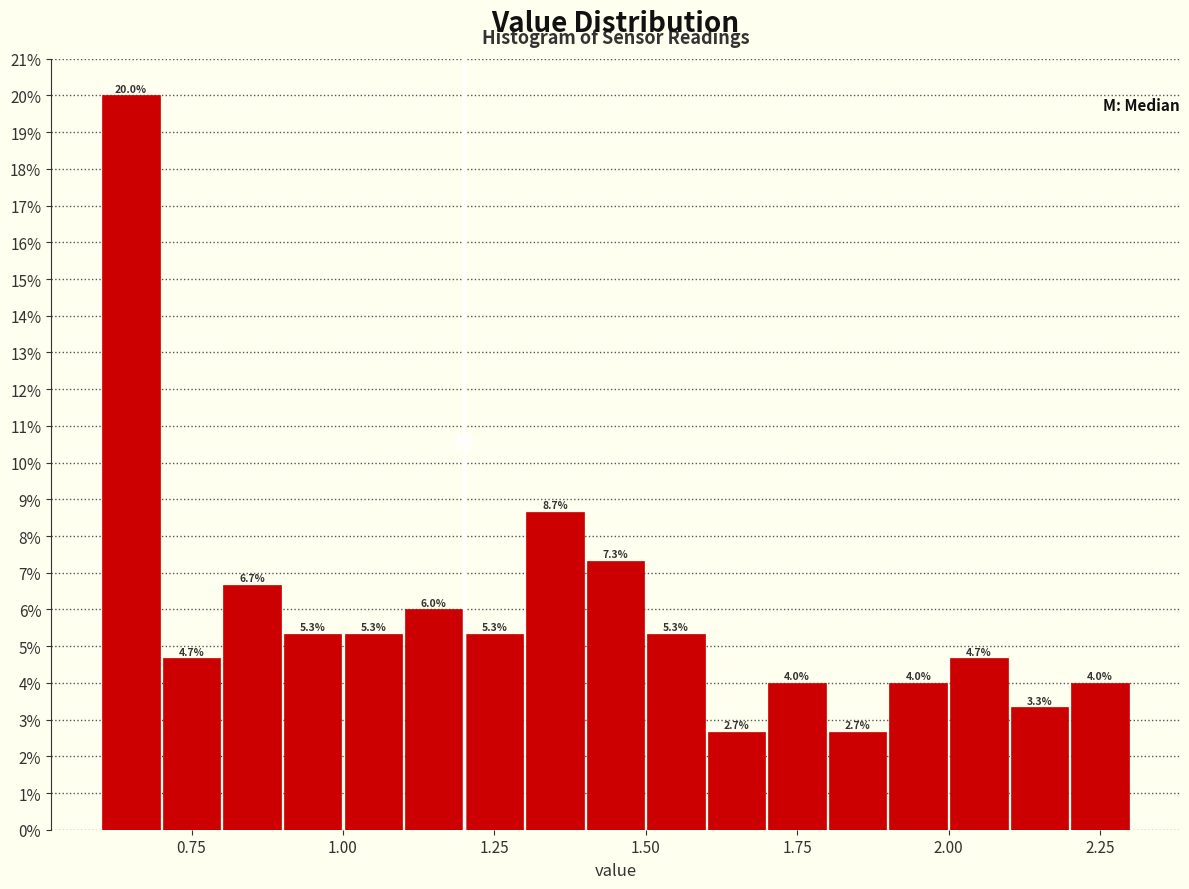

Around what value on the x-axis is the tallest bar? Give the approximate position of its centre, as read against the axis.

0.65